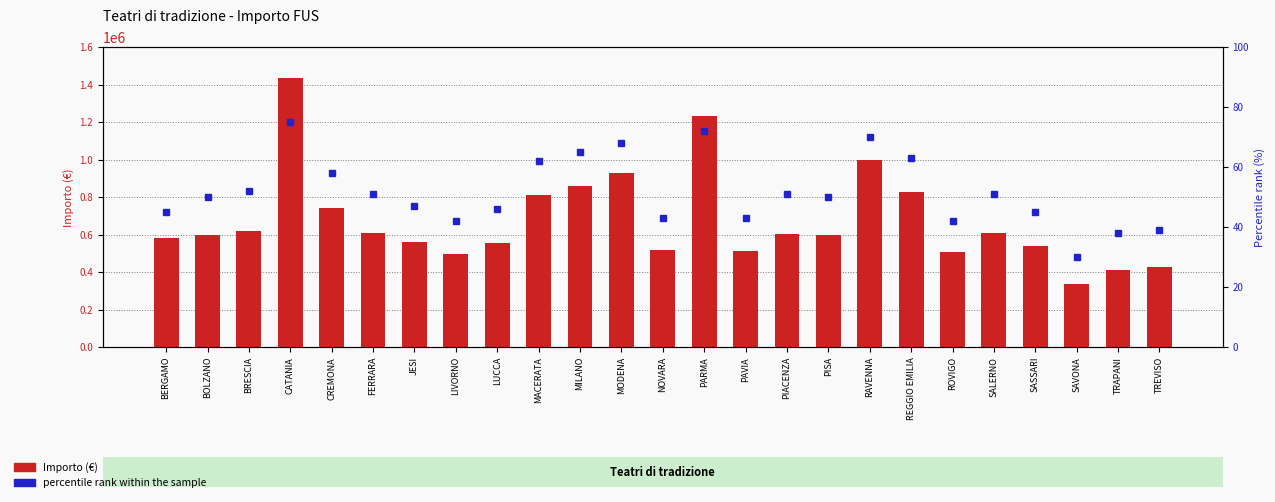

What is the label of the 15th bar from the right?

MILANO